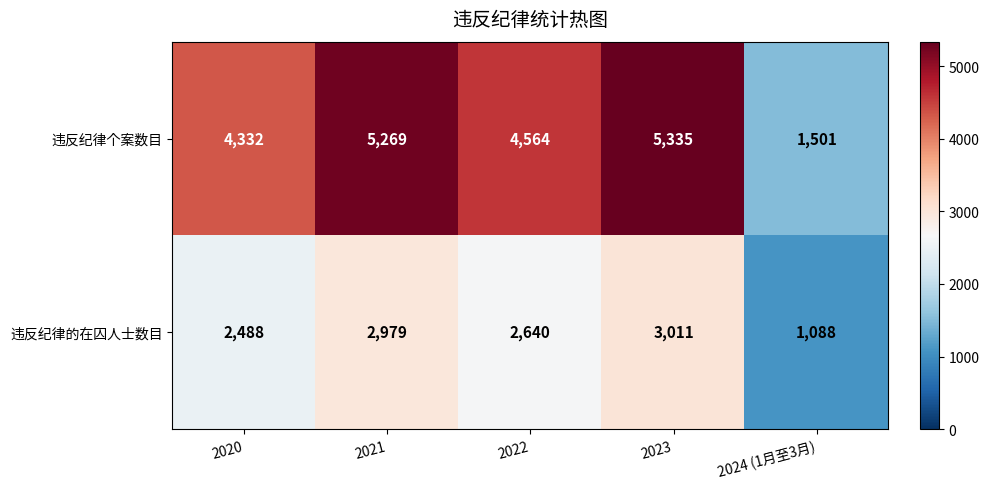

What is the sum of all 违反纪律个案数目 values?

21001